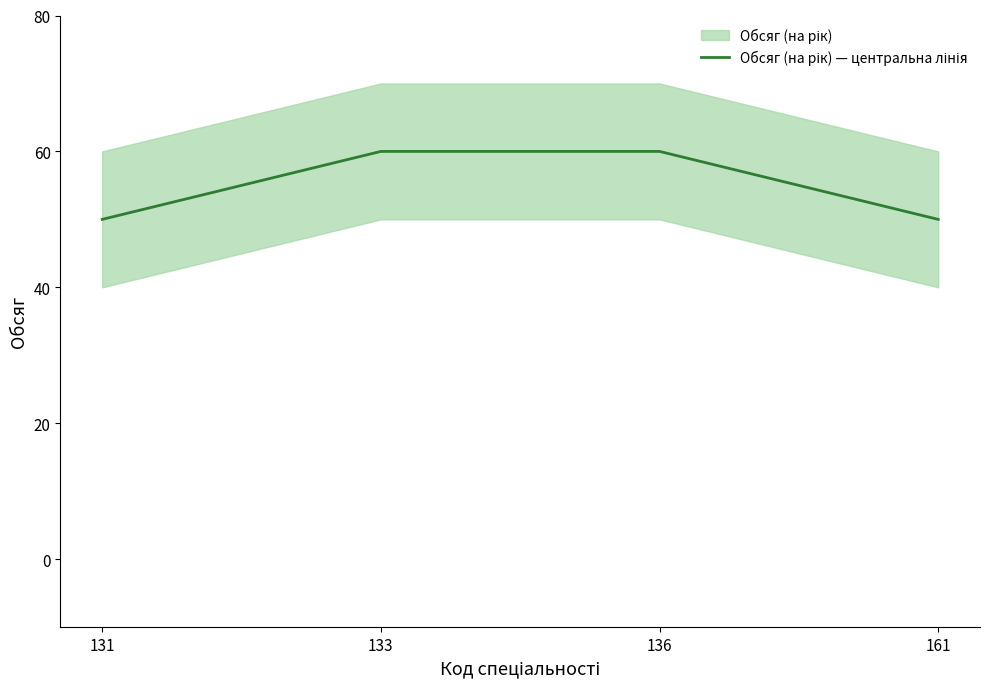

What is the change in value from 131 to 133?

+10